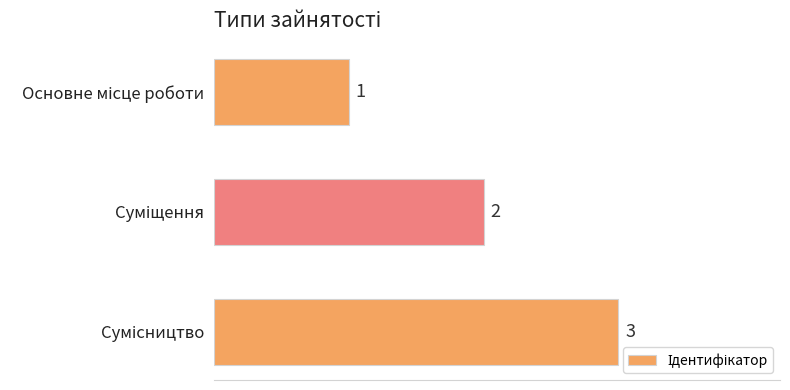

How many values are between 1 and 3?

3